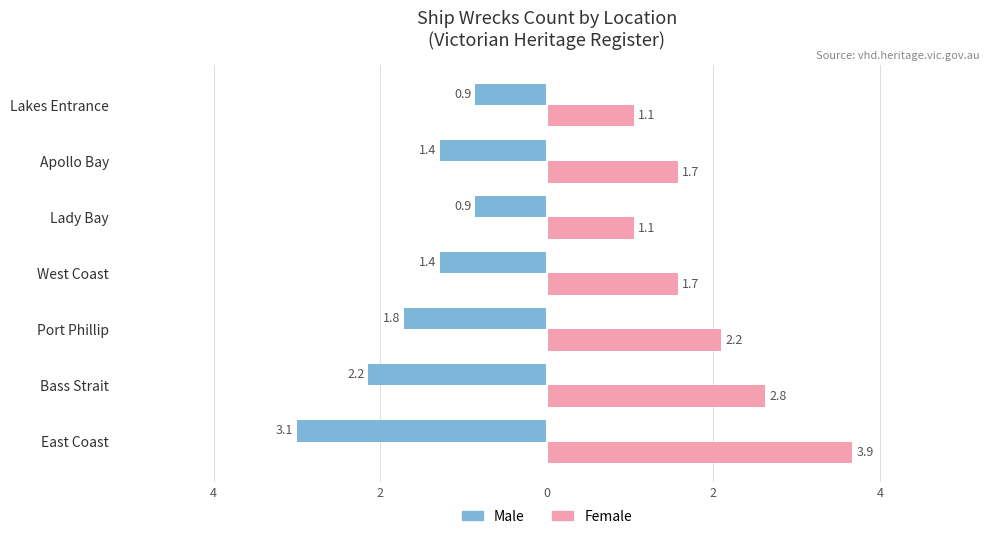

What are all the series names shown in the legend?

Male, Female